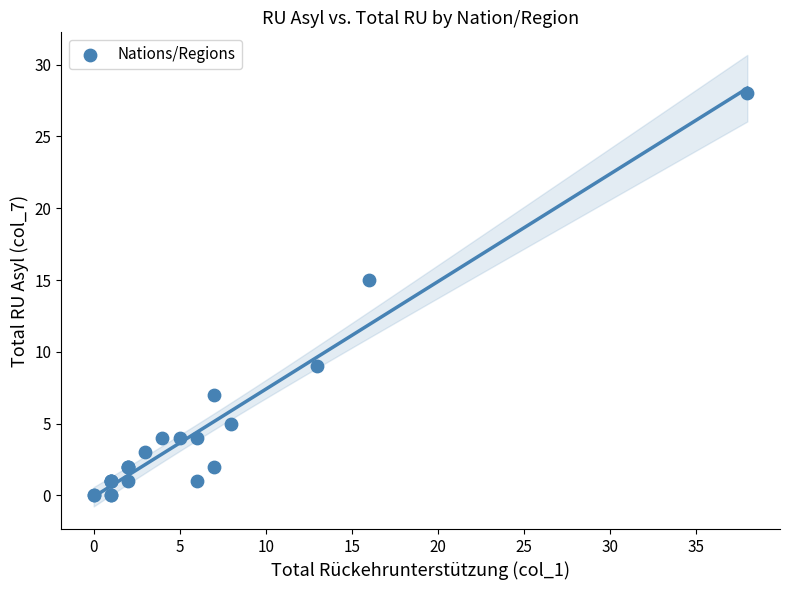

What Y value in the scatter plot is closest to 14?

15